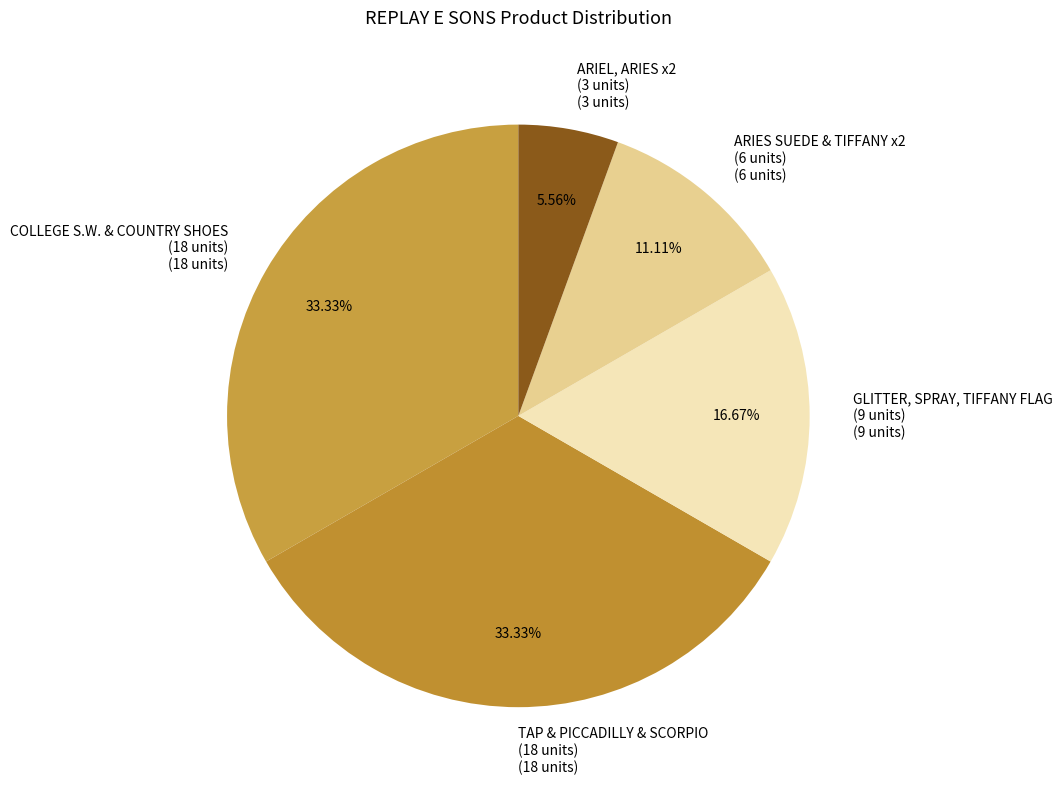

Which slice is the smallest?

ARIEL, ARIES x2 (3 units) (3 units)